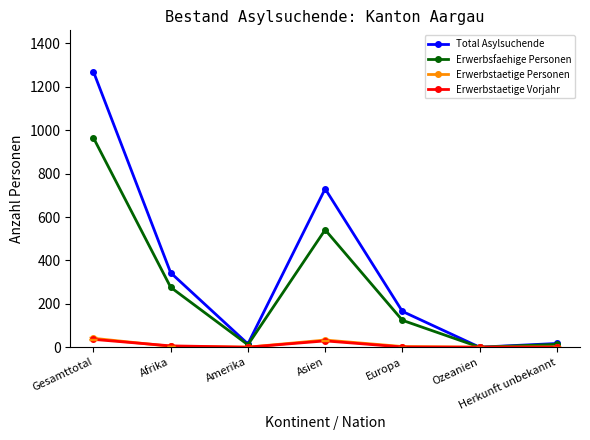

What position from the left is Europa?

5